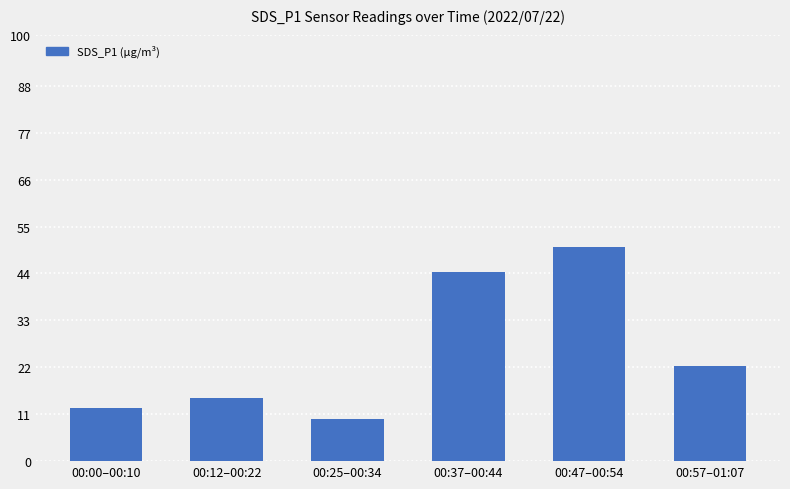

Does the chart contain stacked bars?

No